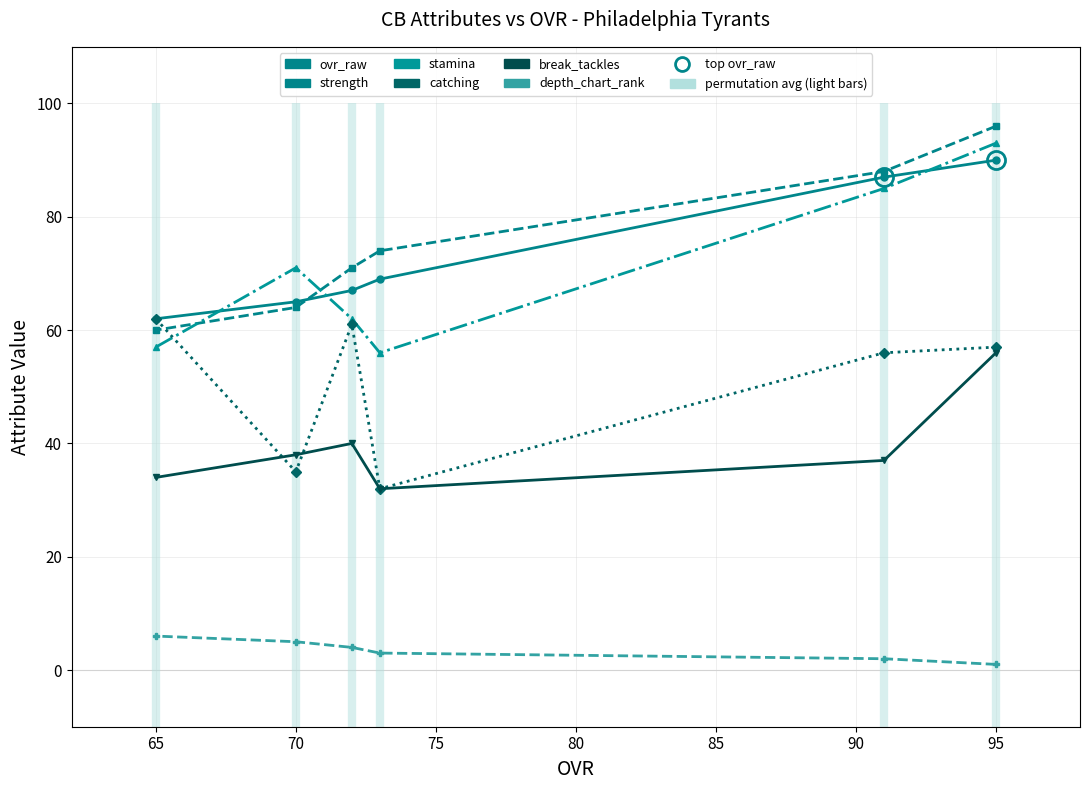

Rank the series by their maximum value, from highest to lowest.

strength, stamina, ovr_raw, catching, break_tackles, depth_chart_rank